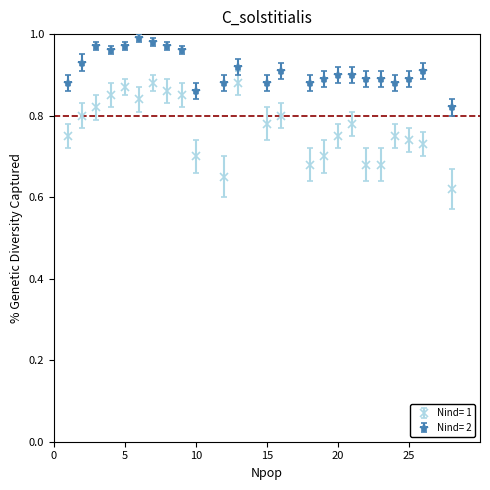

Which series has the largest range (max minus min)?

Nind= 1